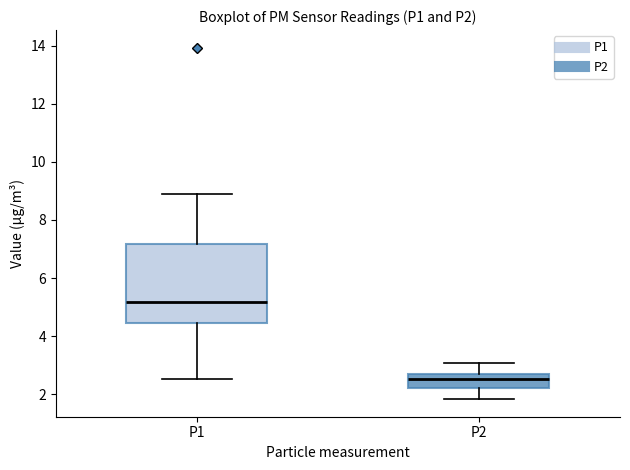

Reading left to right, transcribe this box plot: for each box, give where its median line is, the range the box spans, and where its two whiskers end, as read against the y-axis. The values are not printed on the chart, so give them approximately, as read against the axis.

P1: median 5.2, box 4.4 to 7.2, whiskers 2.6 to 8.8
P2: median 2.6, box 2.2 to 2.8, whiskers 1.8 to 3.0